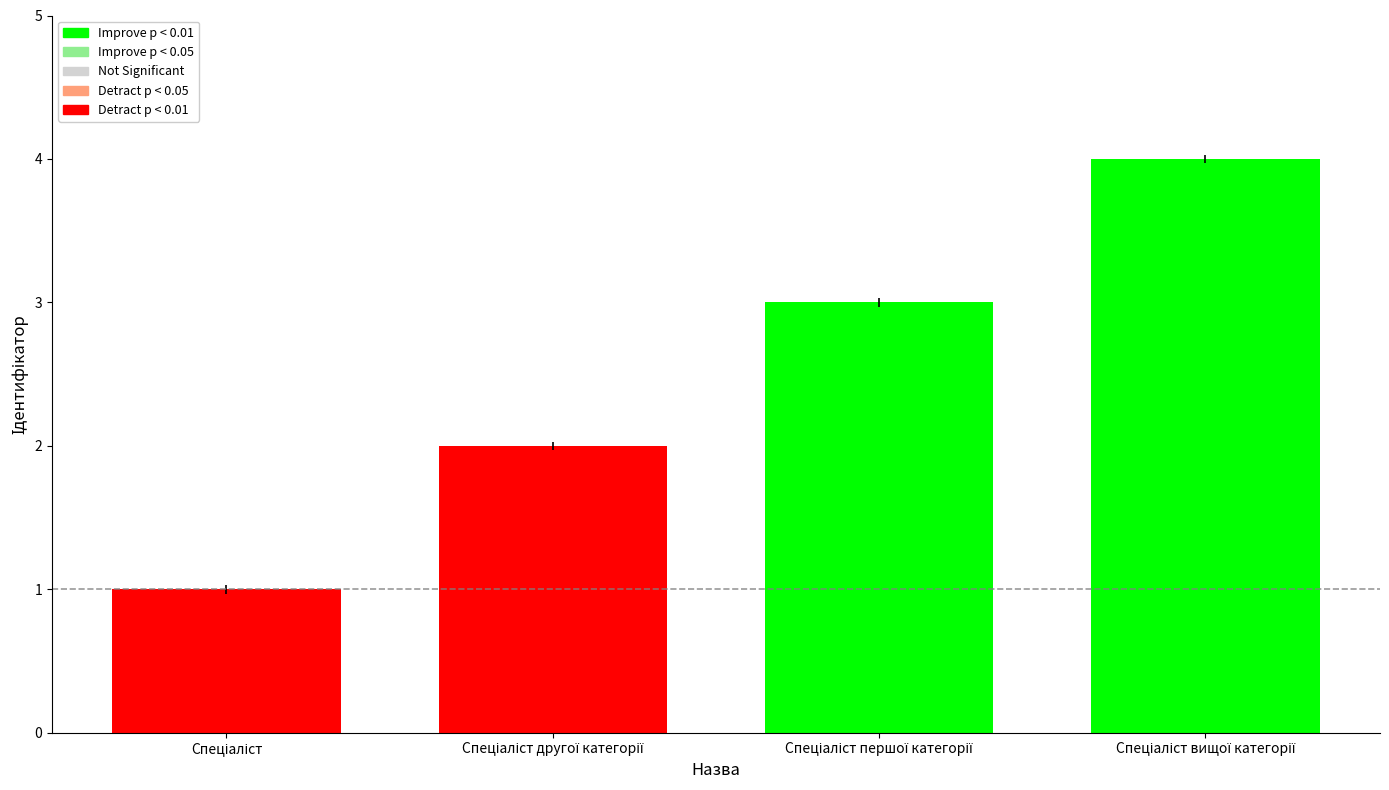

What is the difference between the maximum and minimum values?

3